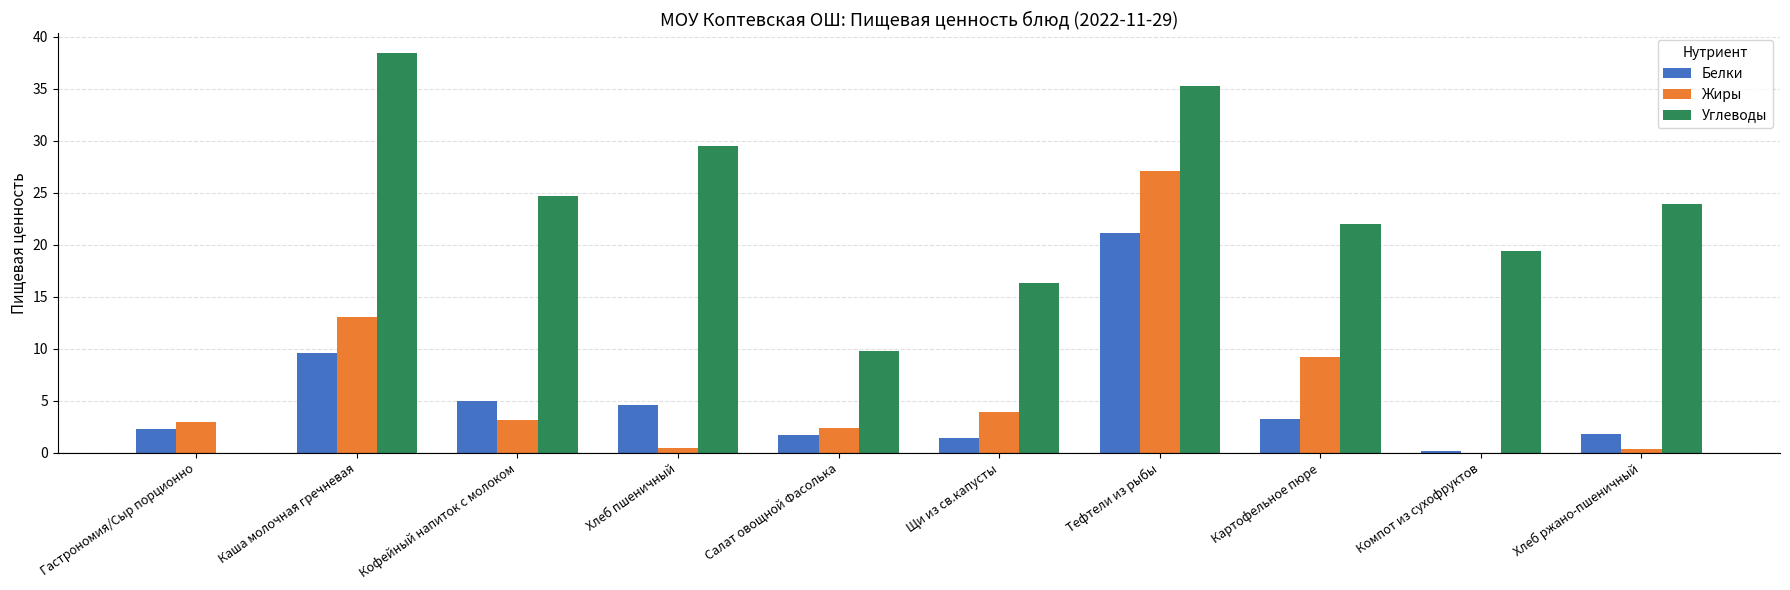

Between Гастрономия/Сыр порционно and Картофельное пюре, which series saw the biggest shift?

Углеводы